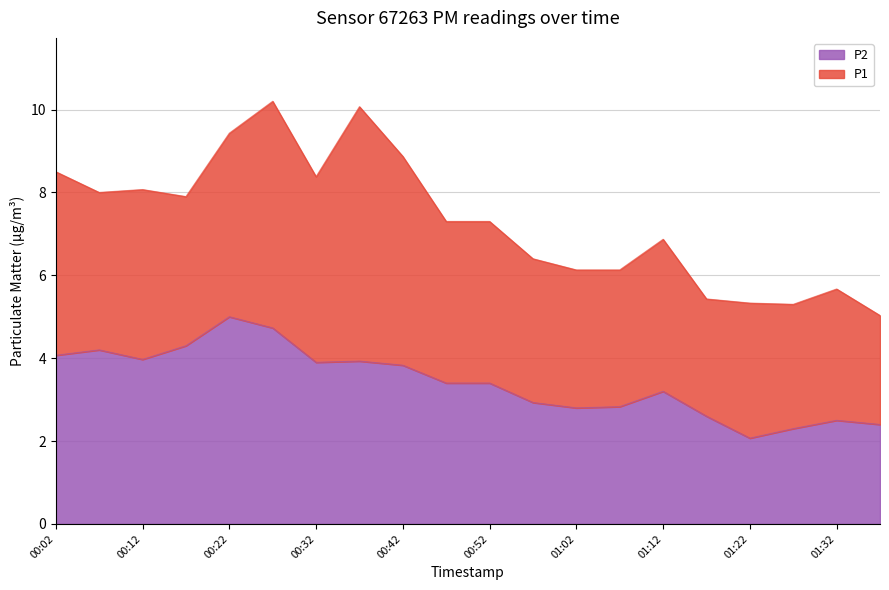

At which label does P2 reach its peak?

00:22